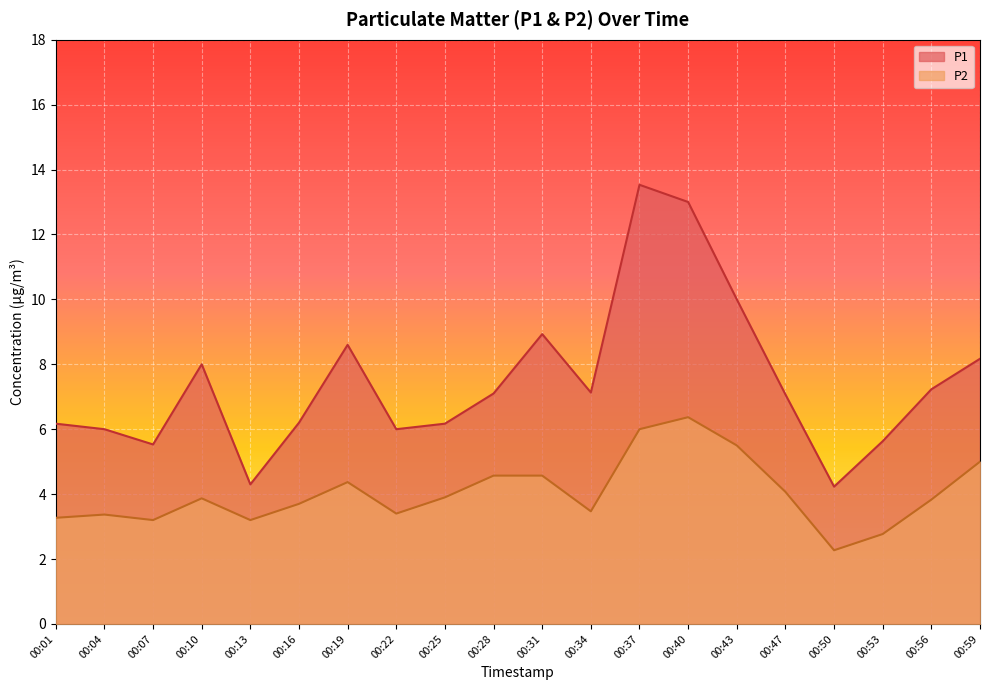

What is the difference between the P1 values at 00:07 and 00:01?

0.6